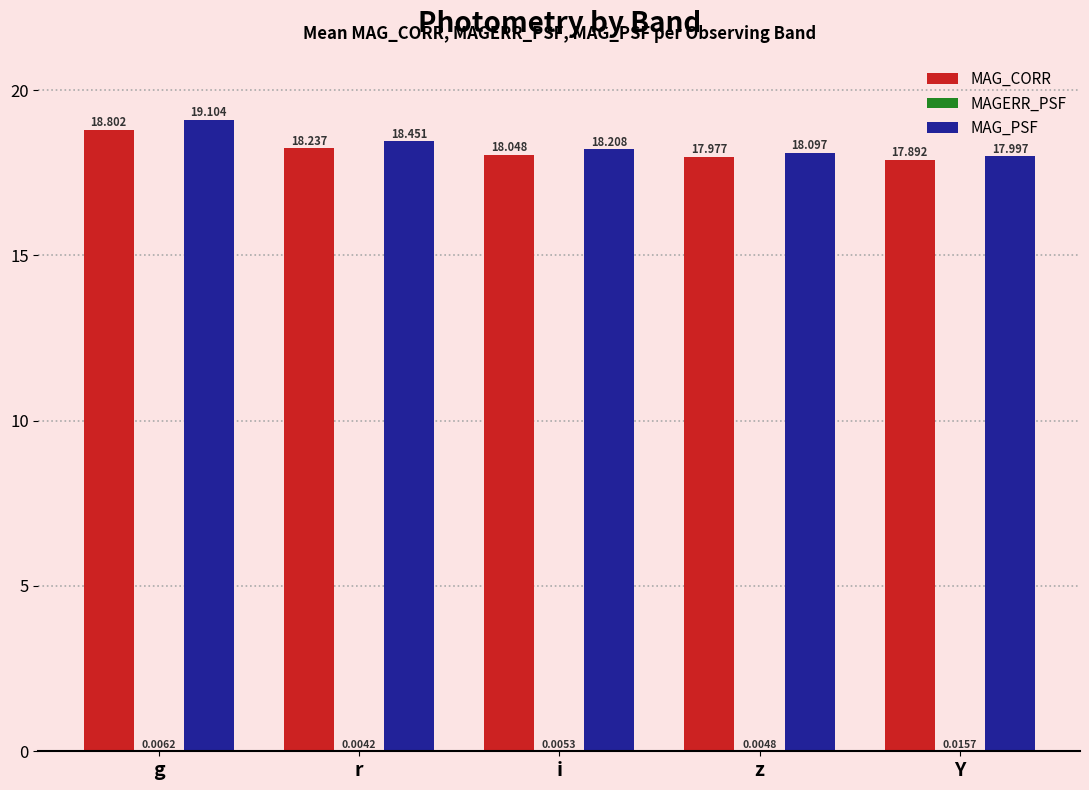

How many values in the MAG_PSF series exceed 18?

4